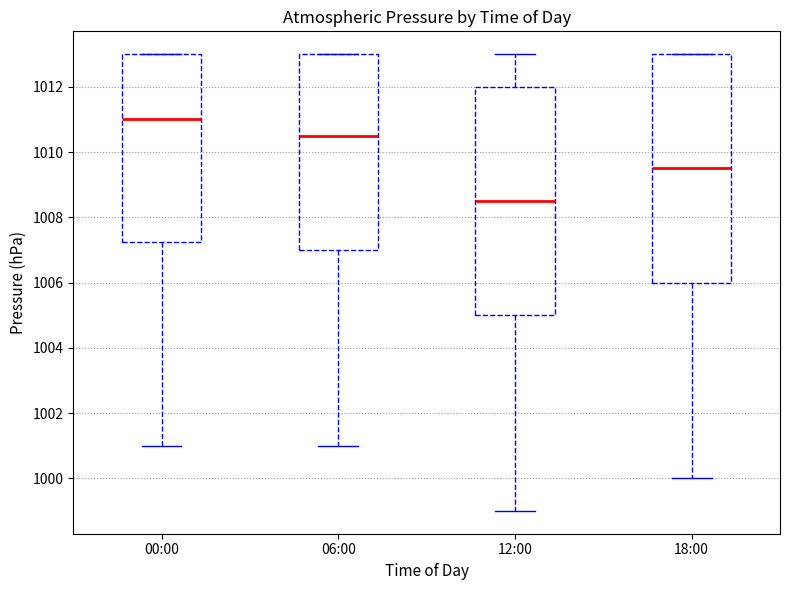

Reading left to right, transcribe this box plot: for each box, give where its median line is, the range the box spans, and where its two whiskers end, as read against the y-axis. The values are not printed on the chart, so give them approximately, as read against the axis.

00:00: median 1011.0, box 1007.2 to 1013.0, whiskers 1001.0 to 1013.0
06:00: median 1010.6, box 1007.0 to 1013.0, whiskers 1001.0 to 1013.0
12:00: median 1008.6, box 1005.0 to 1012.0, whiskers 999.0 to 1013.0
18:00: median 1009.6, box 1006.0 to 1013.0, whiskers 1000.0 to 1013.0